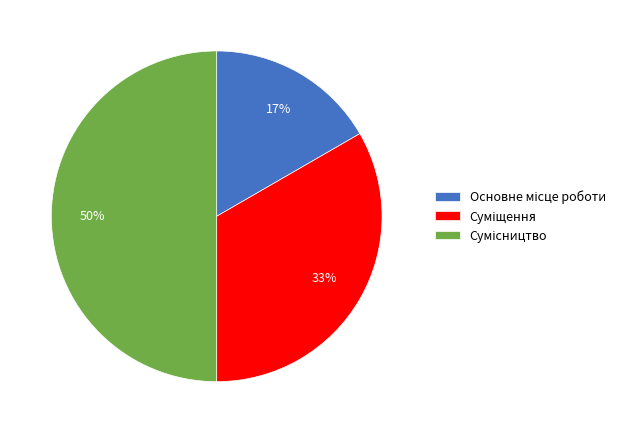

To the nearest percent, what is the difference between the largest and smallest slice percentages?

33%